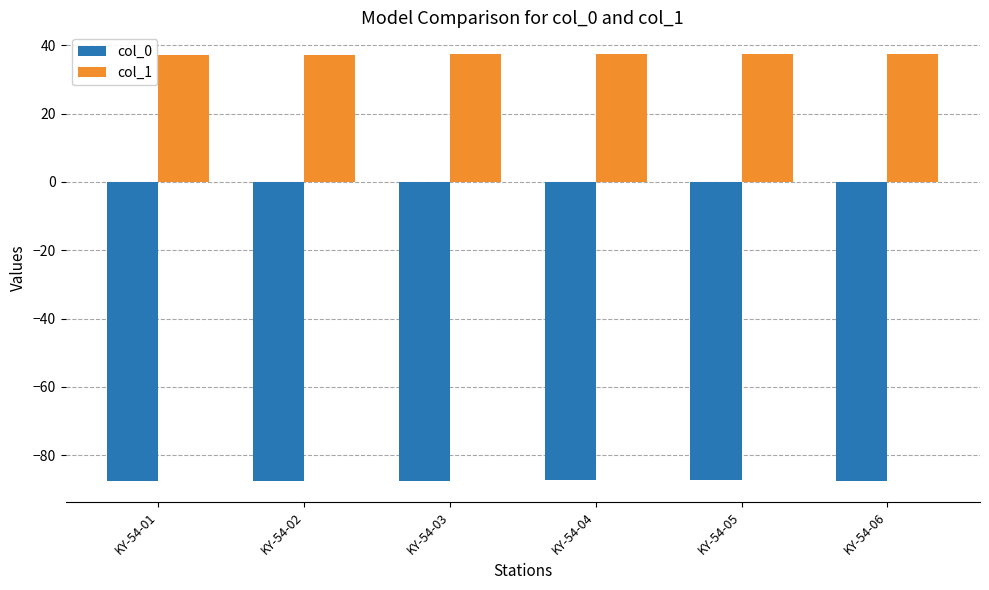

What is the sum of all col_1 values?

224.4